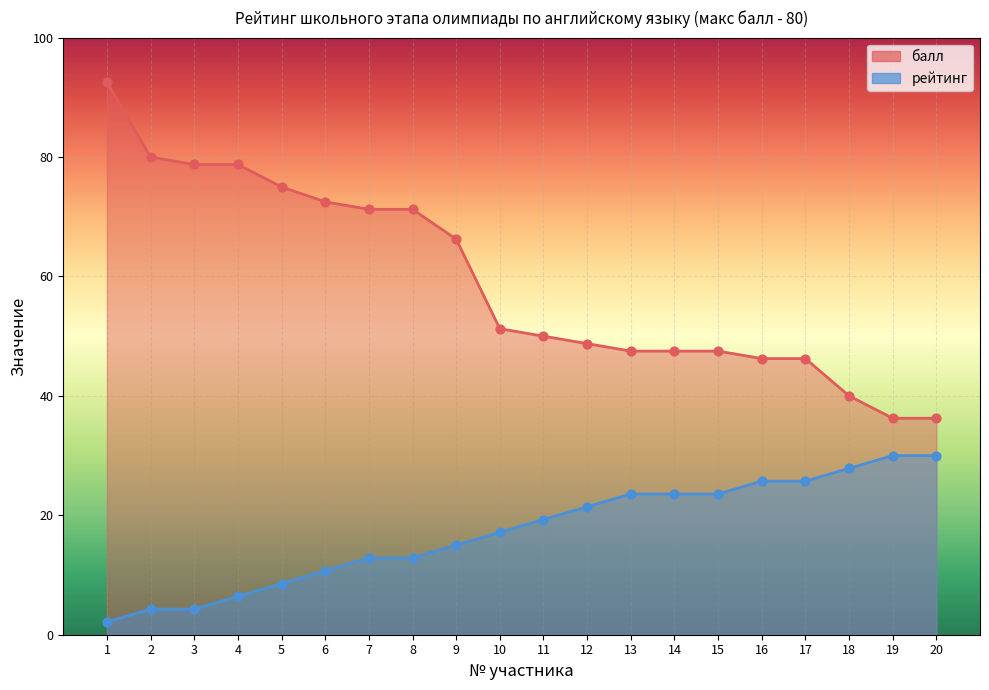

Which series contains the highest Y value?

балл